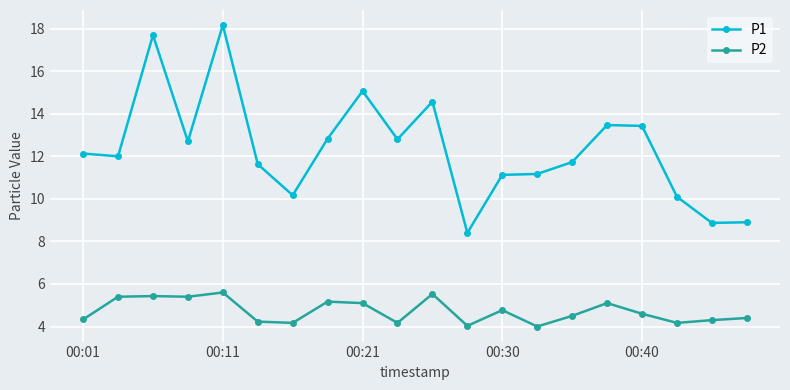

What is the lowest value of the P2 series?

4.0